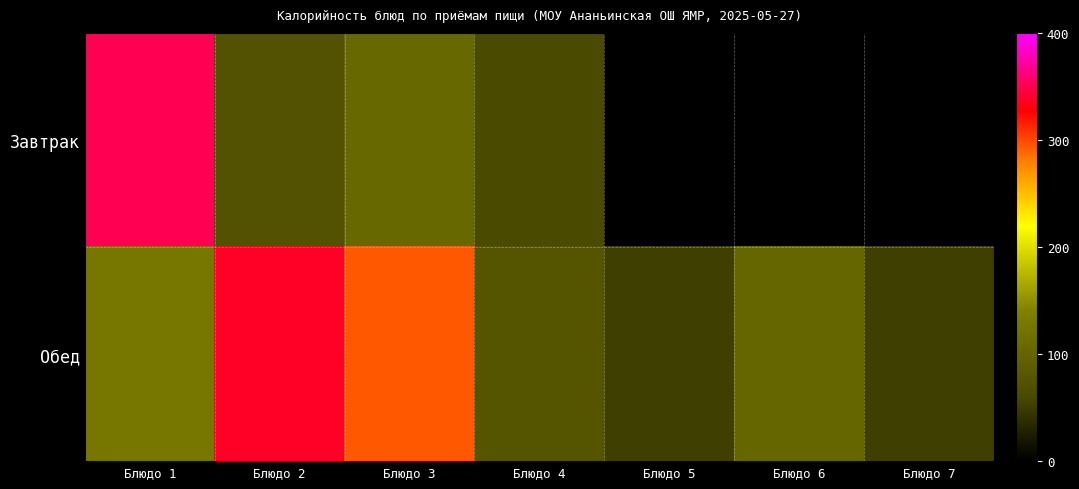

What is the difference between the Обед values at Блюдо 7 and Блюдо 6?

50.0